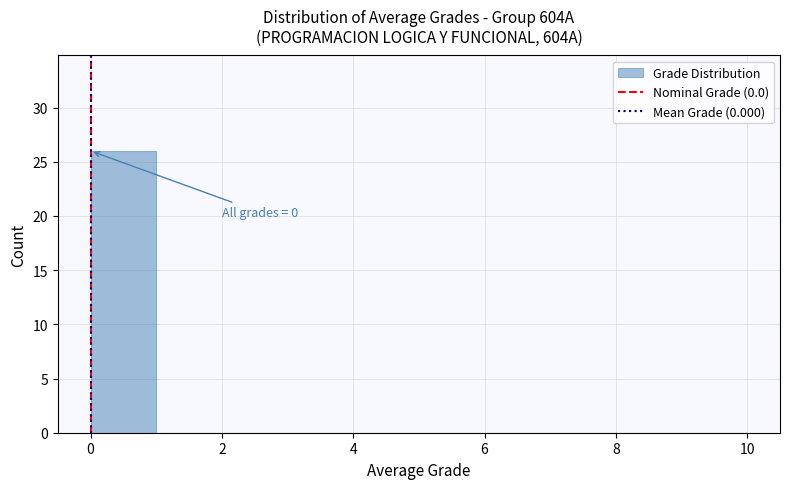

Which range on the x-axis has the tallest bar?

0 to 1